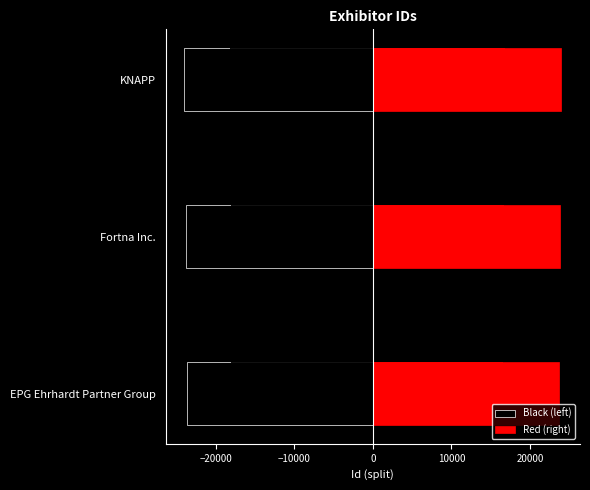

At how many categories does at least one series exceed -9404?

3